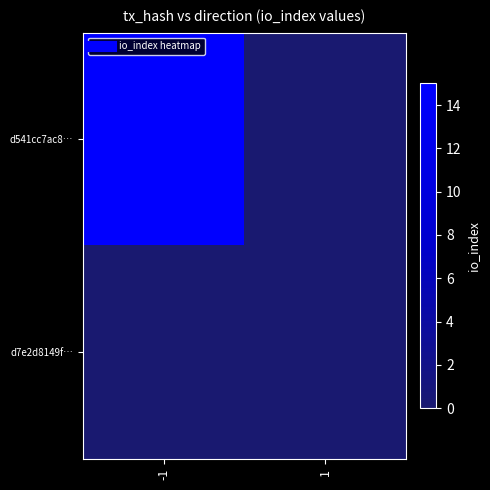

At -1, list the series in order from largest to smallest.

d541cc7ac8…, d7e2d8149f…